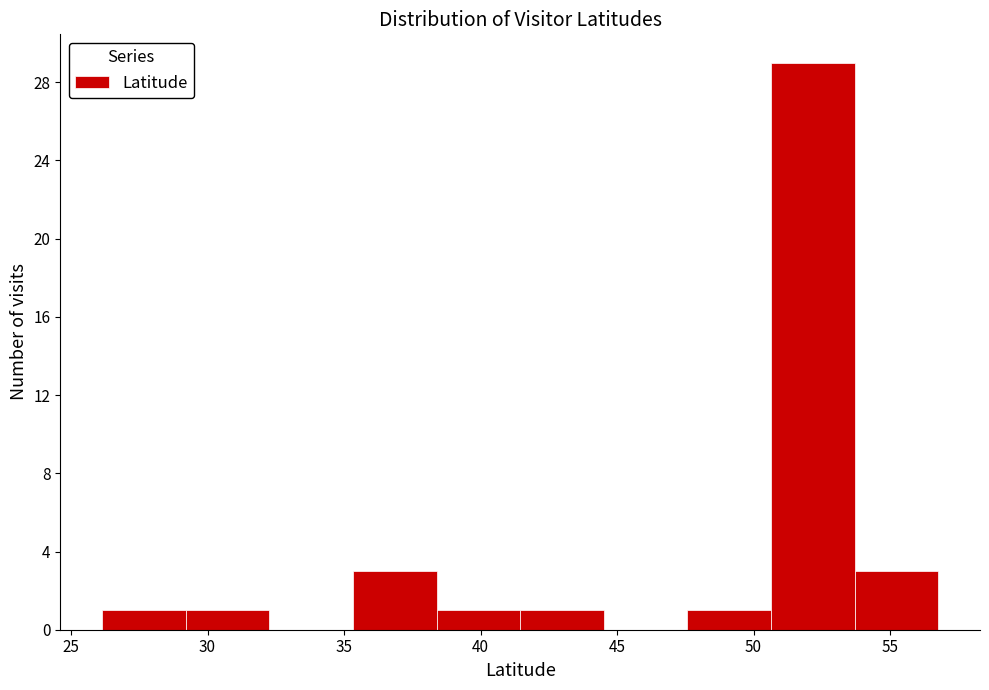

Which range on the x-axis has the tallest bar?

50.5 to 53.5